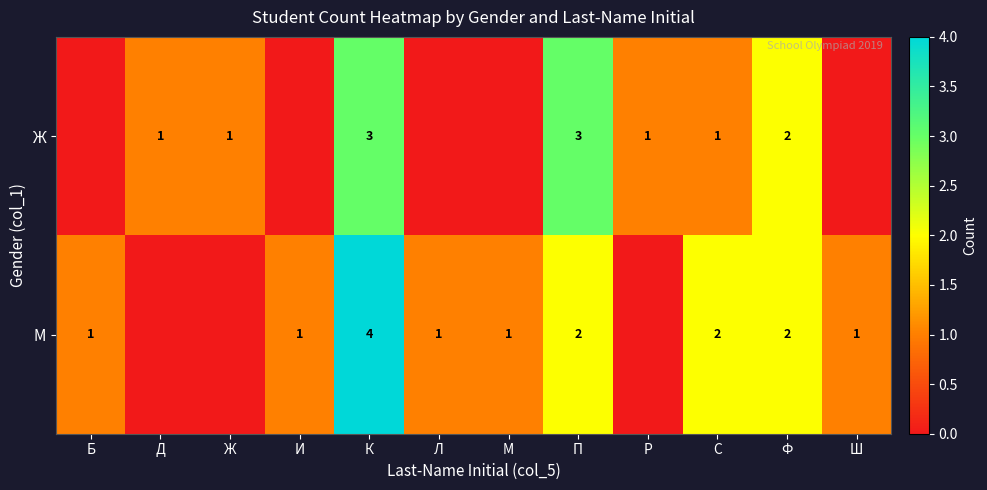

At which label is row_1 closest to 2?

П